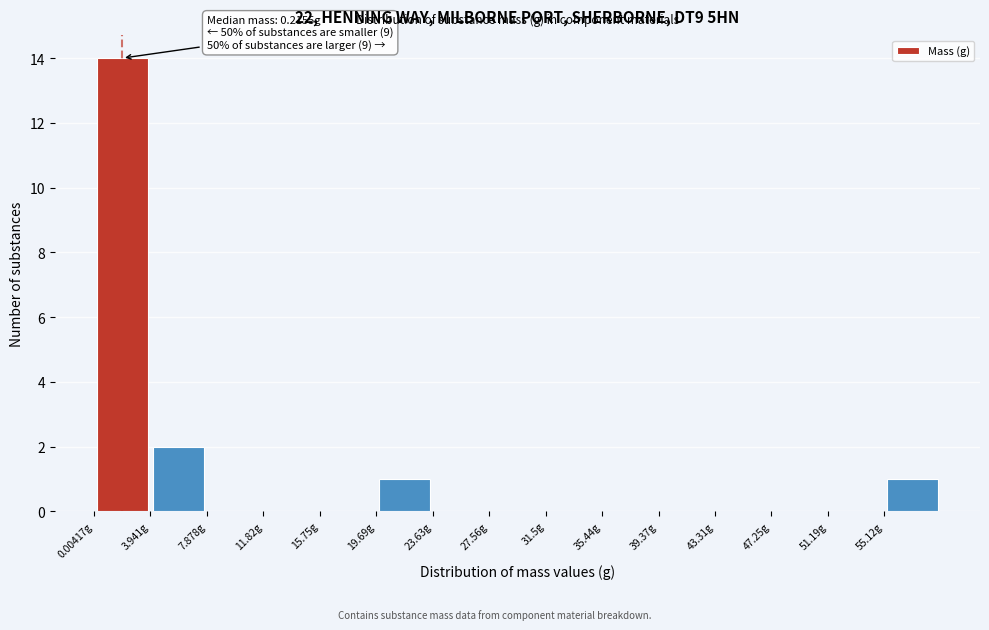

Which range on the x-axis has the tallest bar?

0.0 to 4.0